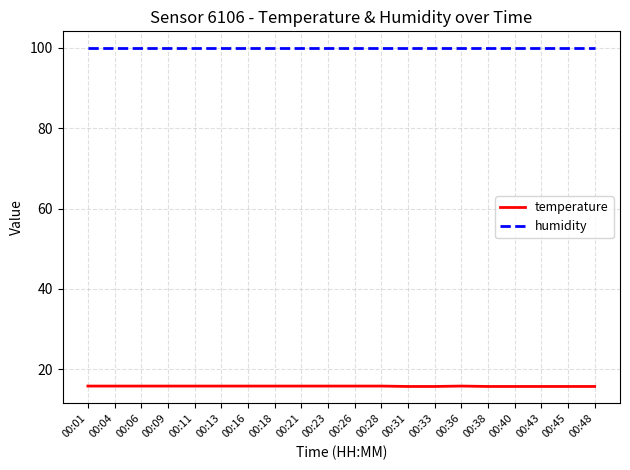

The value of temperature at 00:28 is 23.2. True or false?

False